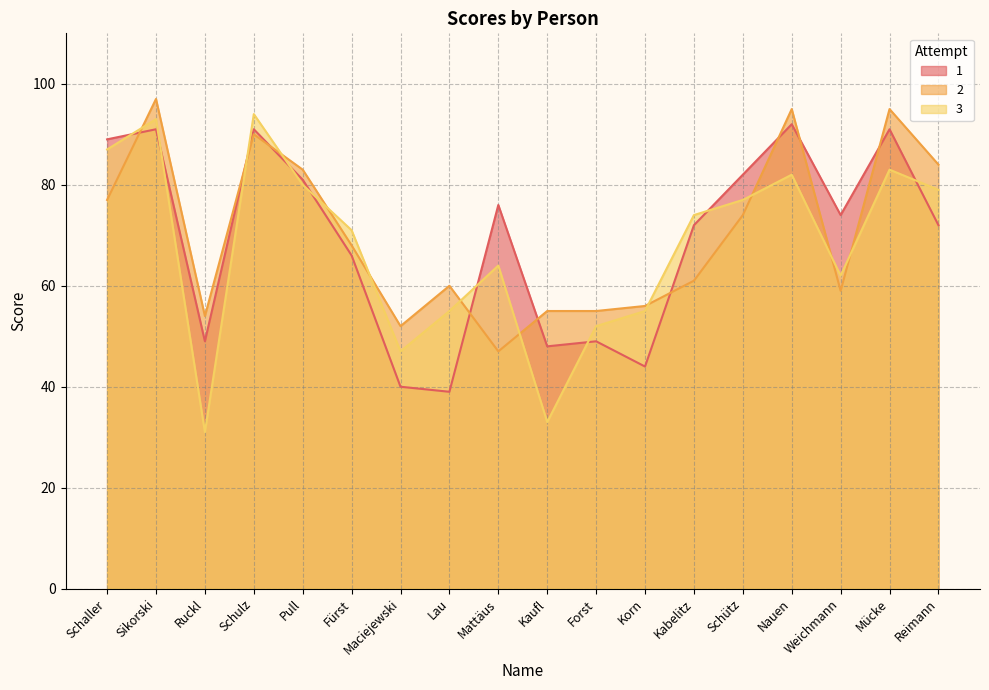

What is the minimum value shown in the chart?

31